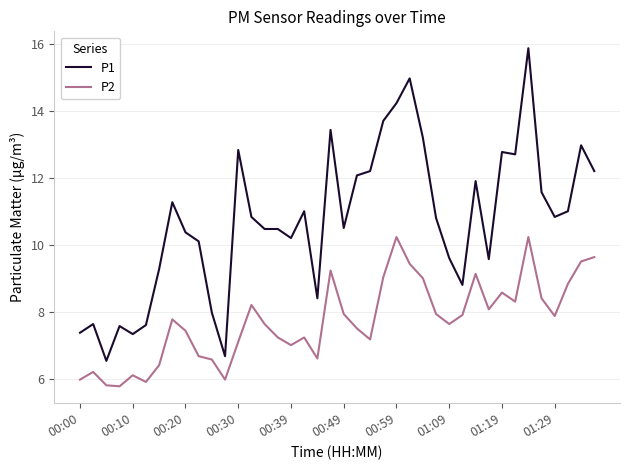

True or false: P2 and P1 intersect in this chart.

False